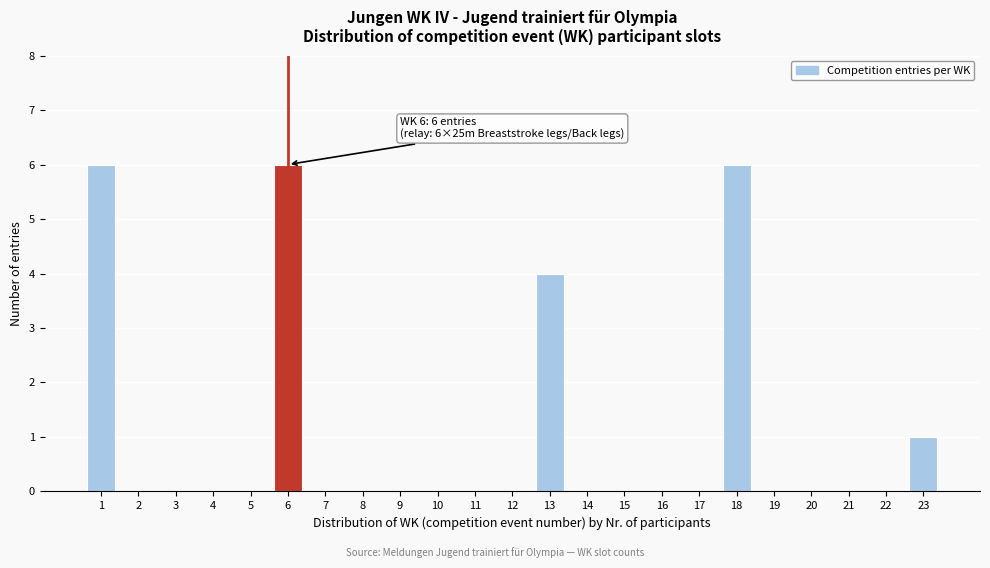

Reading right to left, list all the values displayed in this chart.

23=1	22=0	21=0	20=0	19=0	18=6	17=0	16=0	15=0	14=0	13=4	12=0	11=0	10=0	9=0	8=0	7=0	6=6	5=0	4=0	3=0	2=0	1=6